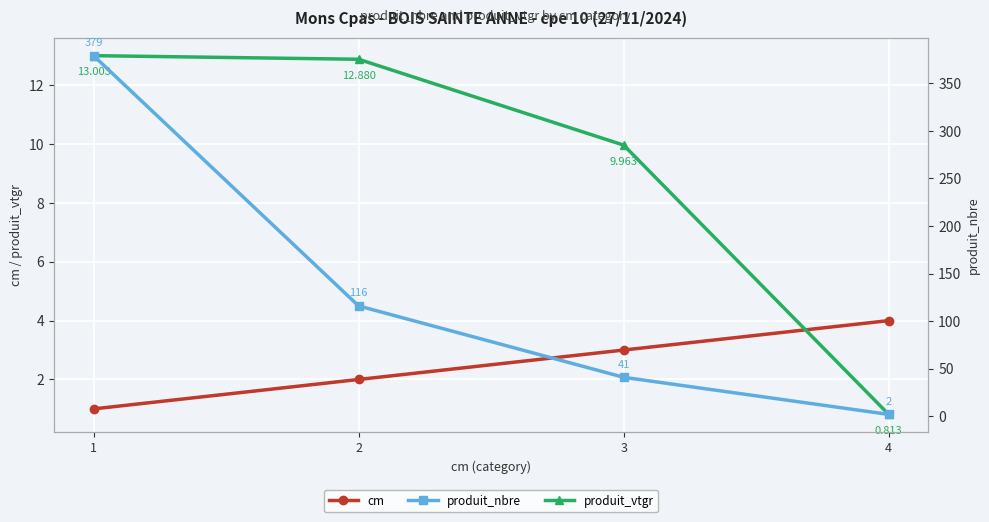

What is the sum of the produit_nbre values at 3 and 4?

43.0